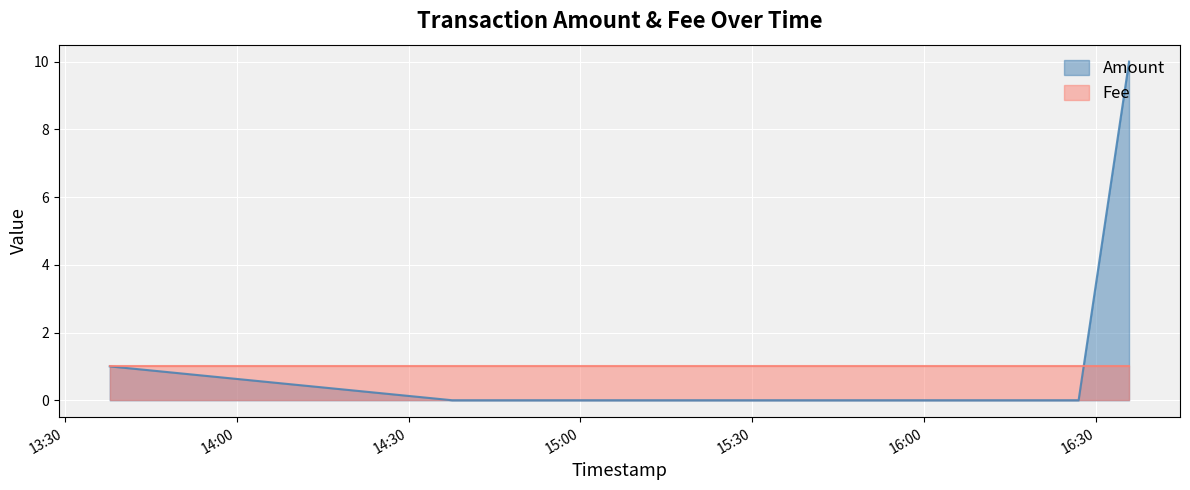

The value of Fee at 2018-02-01 14:37:36 is 0. True or false?

False